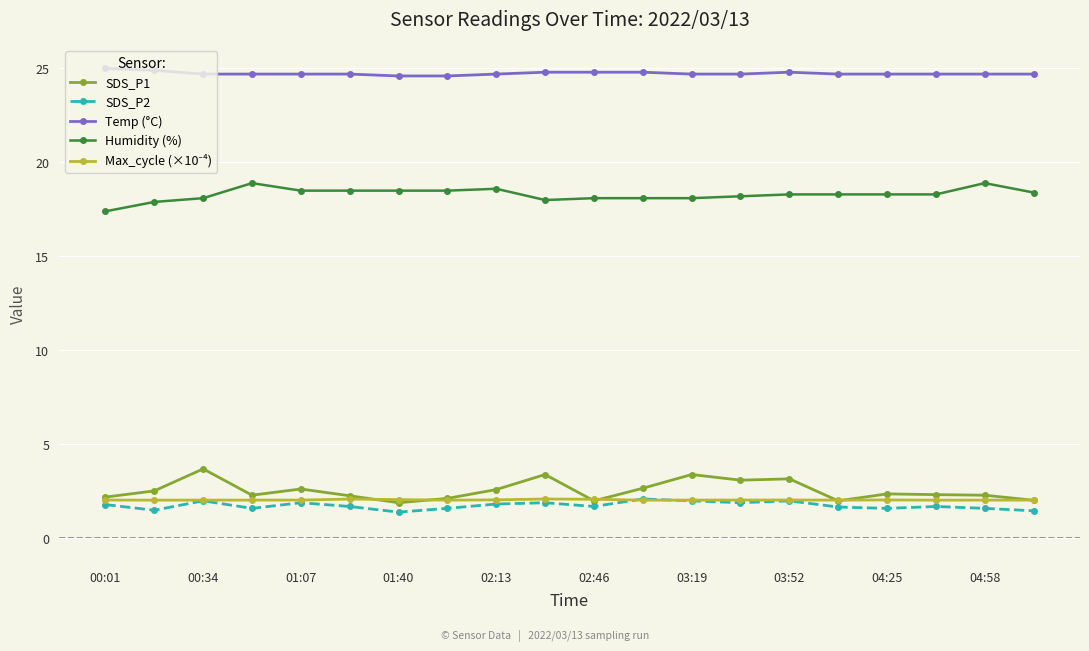

At how many categories does at least one series exceed 14?

20